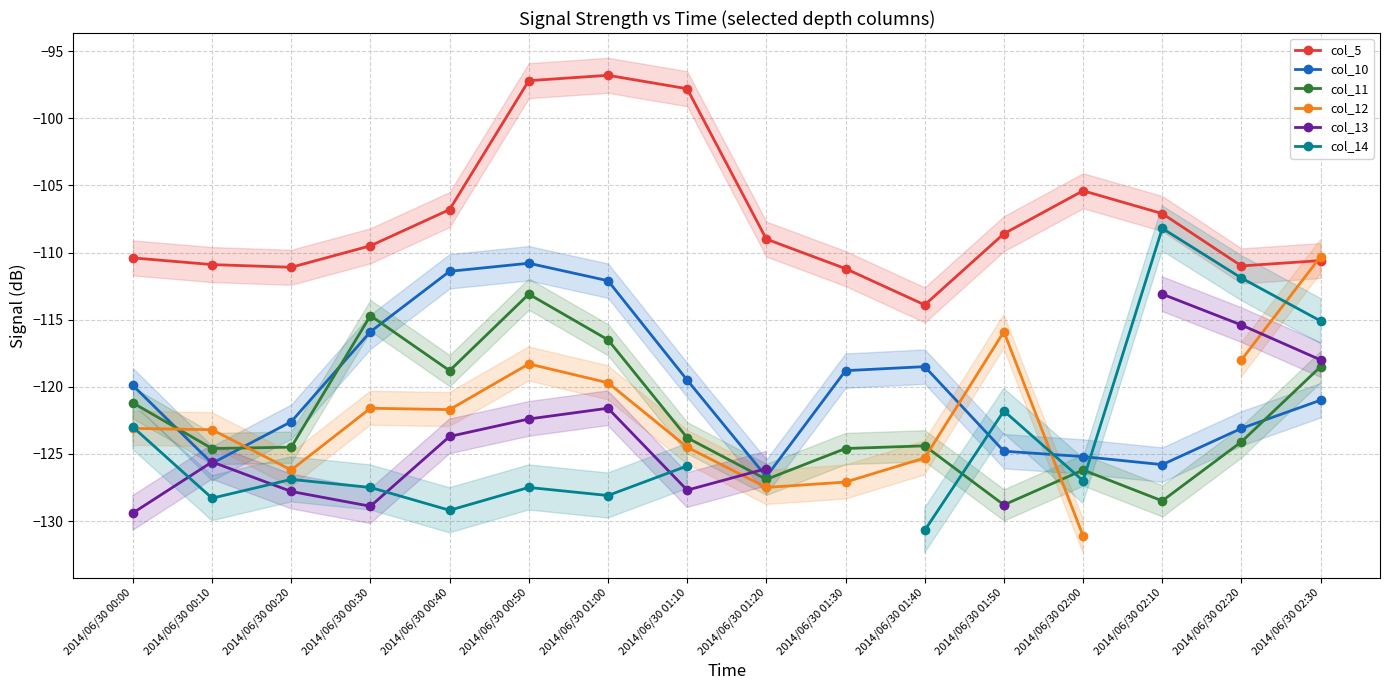

How many lines are shown in the chart?

6